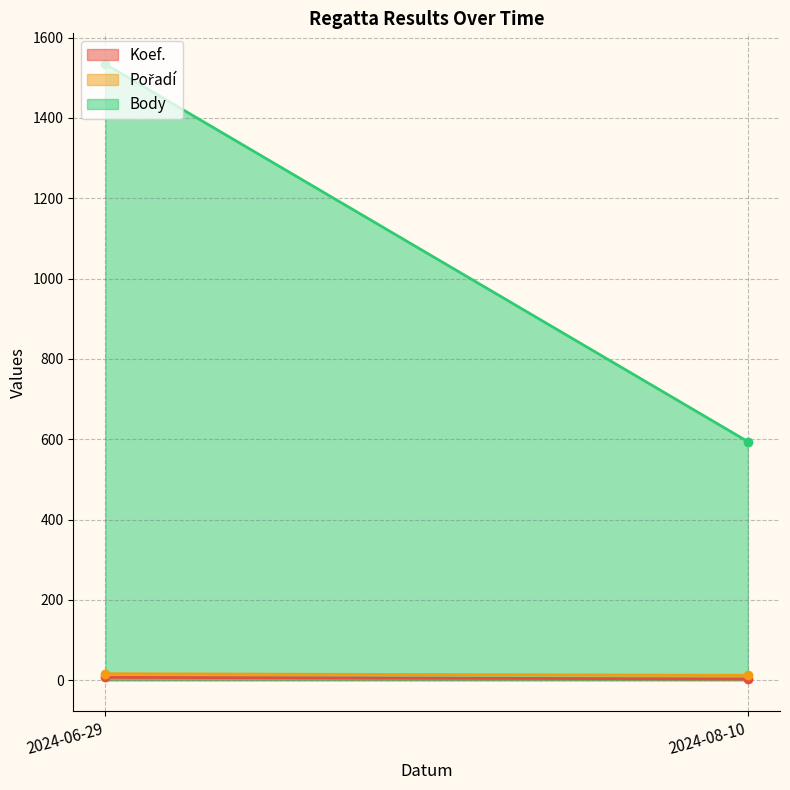

What is the difference between the highest and lowest values at 2024-06-29?

1527